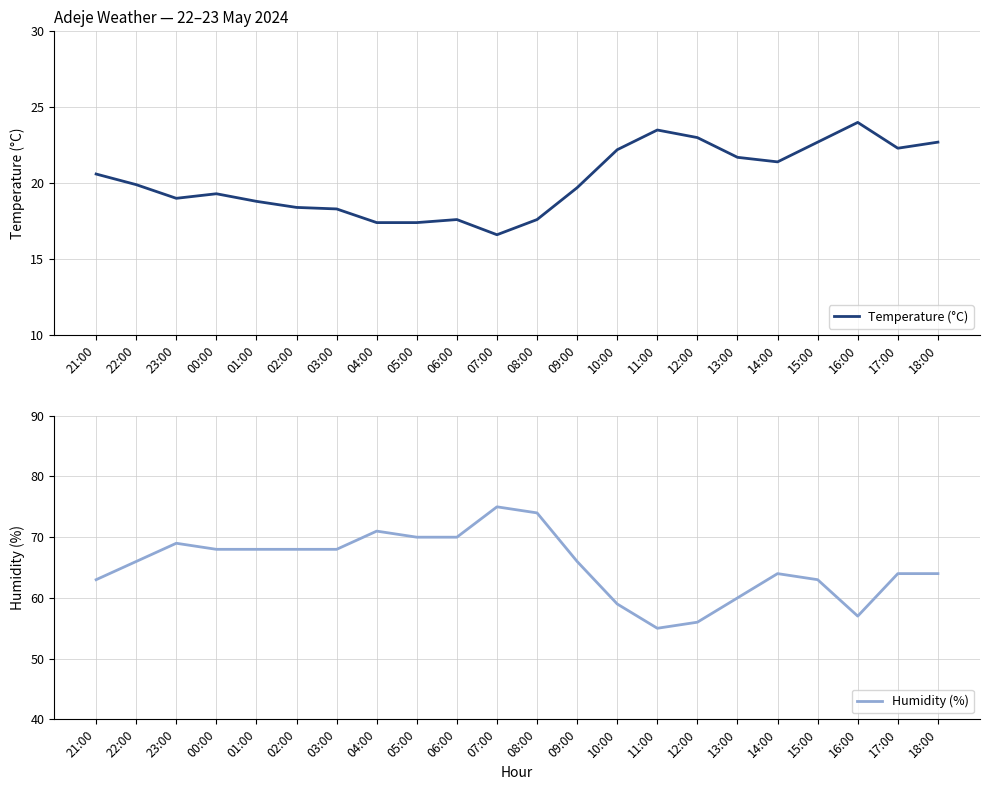

How many lines are shown in the chart?

2